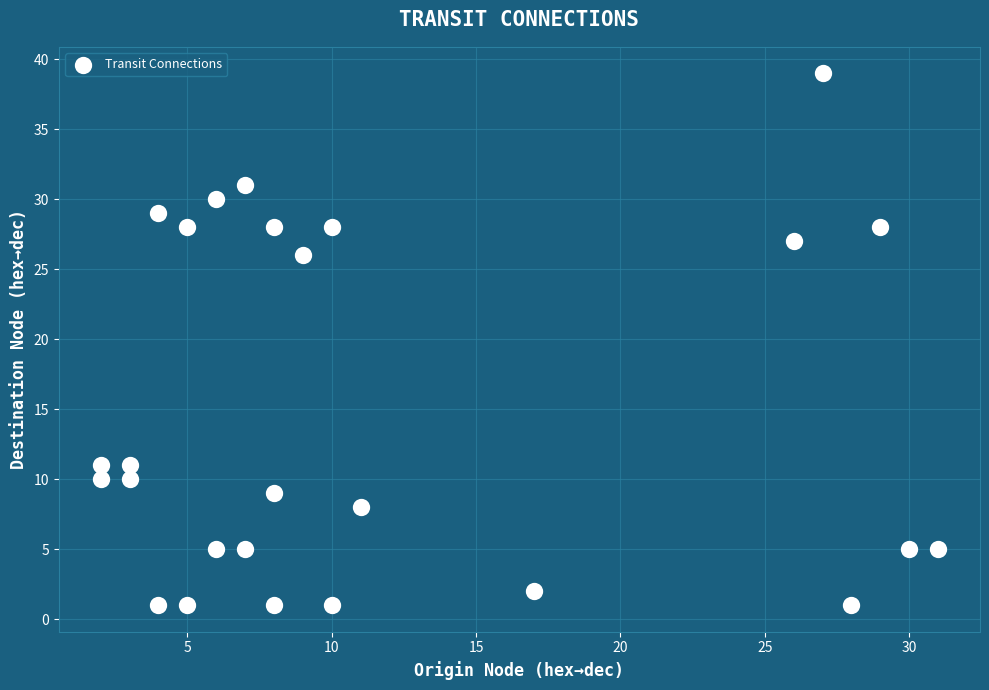

What is the range of X values (max minus min)?

29